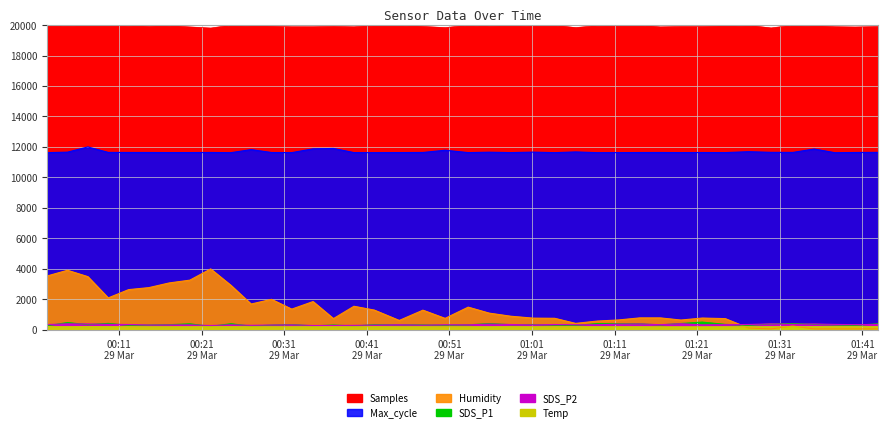

True or false: SDS_P2 and Samples cross at least once.

False